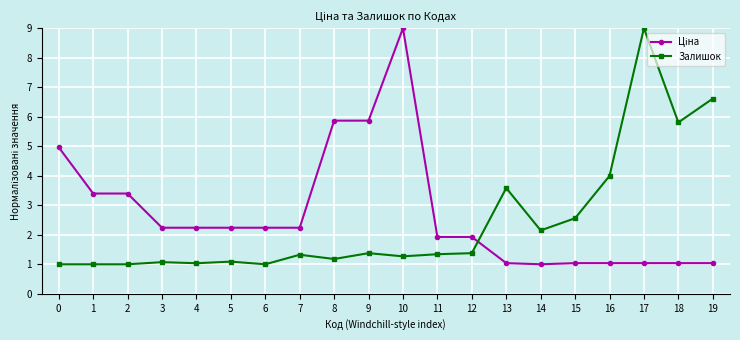

What is the sum of all Залишок values?

48.8